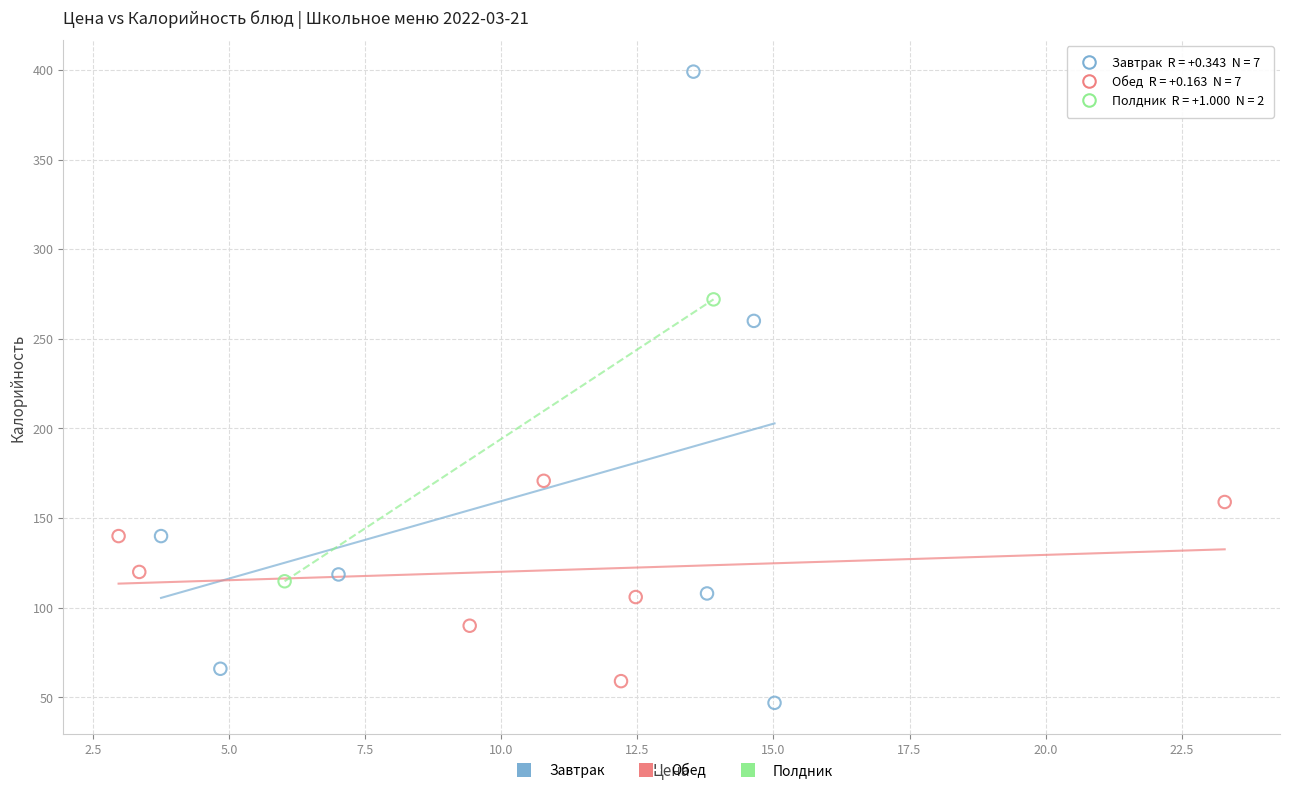

Which series reaches the minimum Y coordinate?

Завтрак